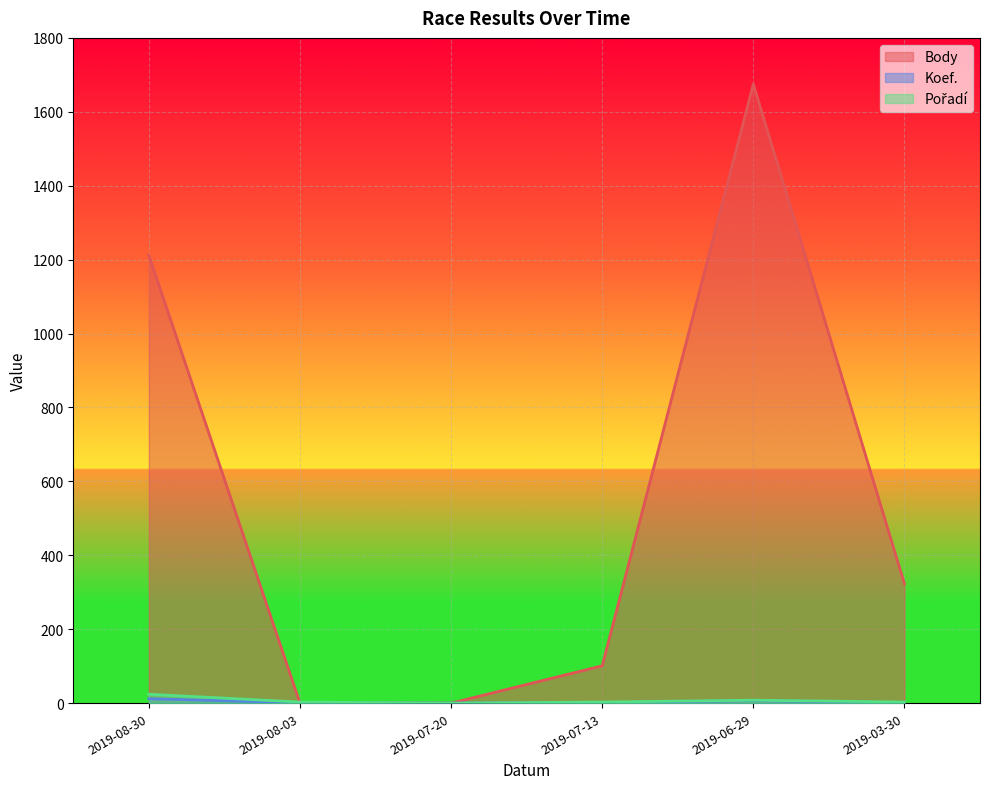

Does the chart display data point markers on the line(s)?

No